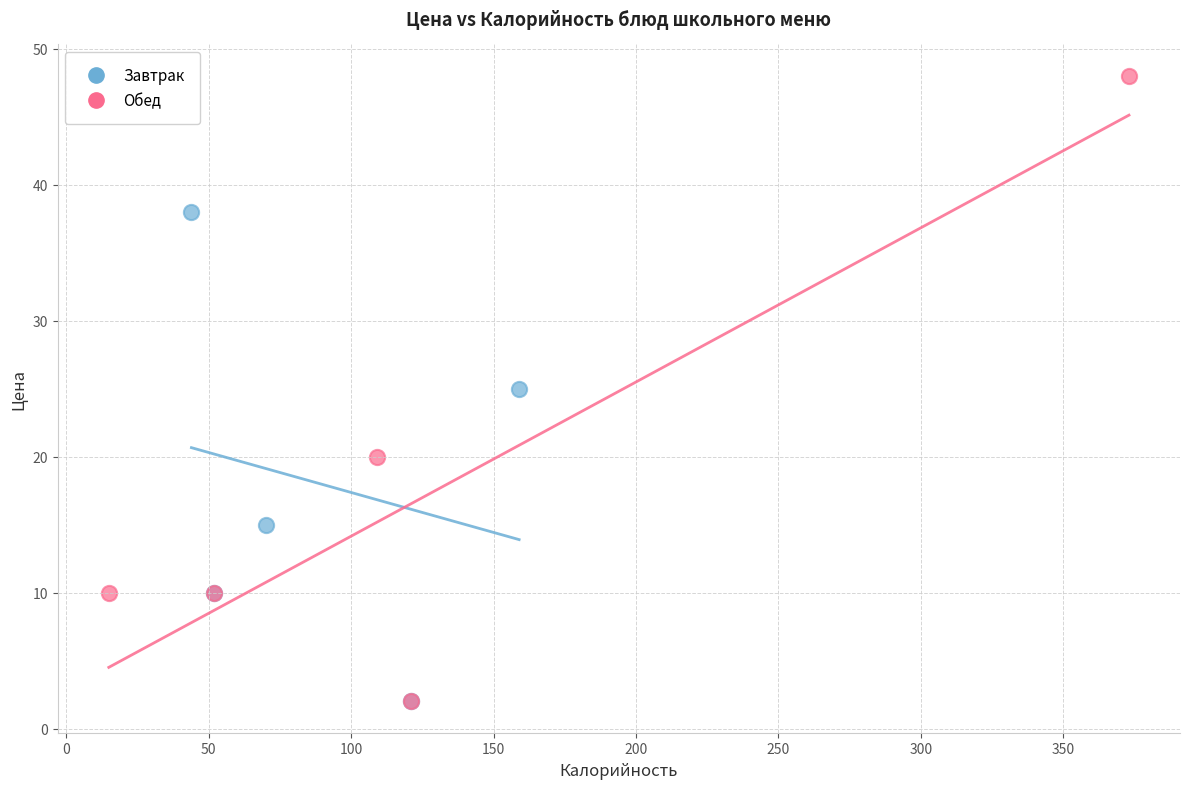

Which series has the largest Y range (max minus min)?

Обед